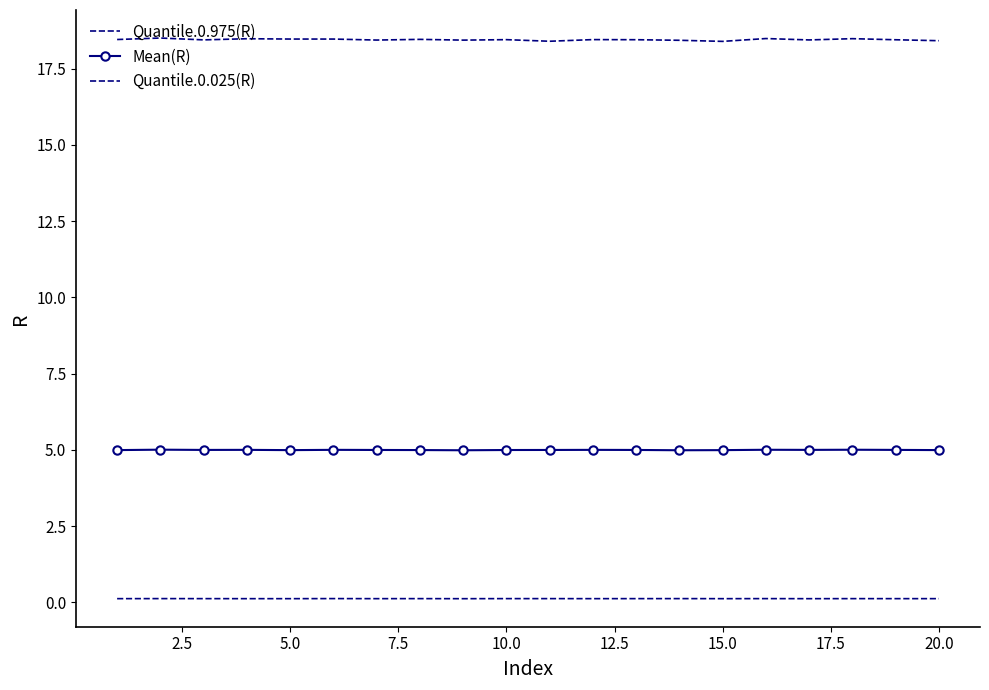

What are all the series names shown in the legend?

Quantile.0.975(R), Mean(R), Quantile.0.025(R)